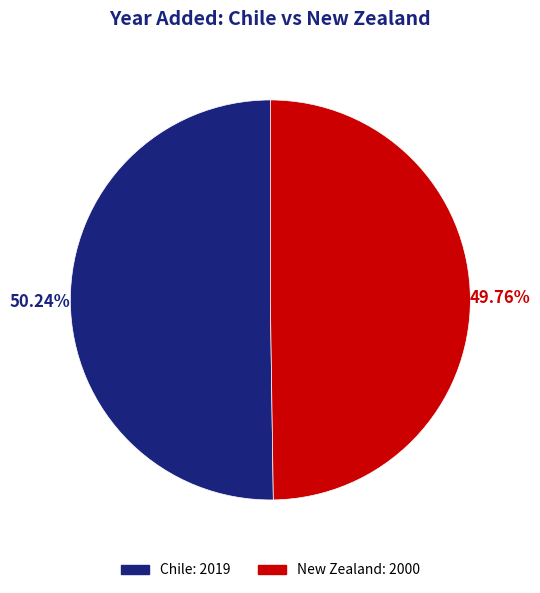

Is there any slice that represents more than half of the pie?

Yes